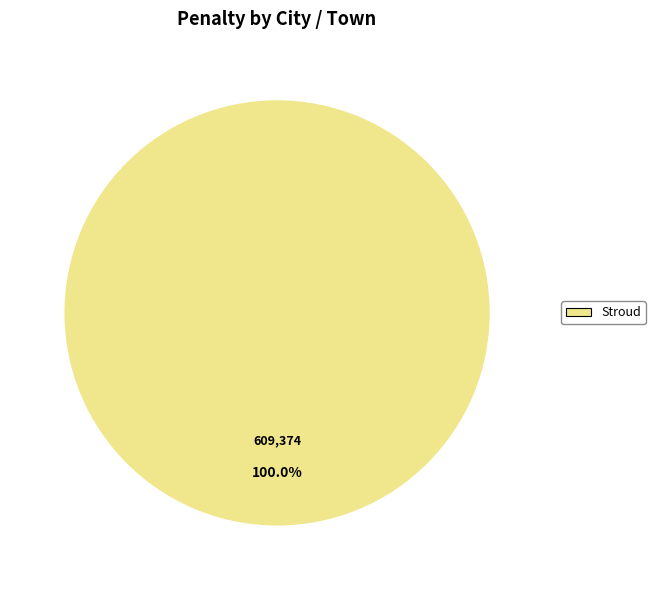

How many segments does this pie chart have?

1